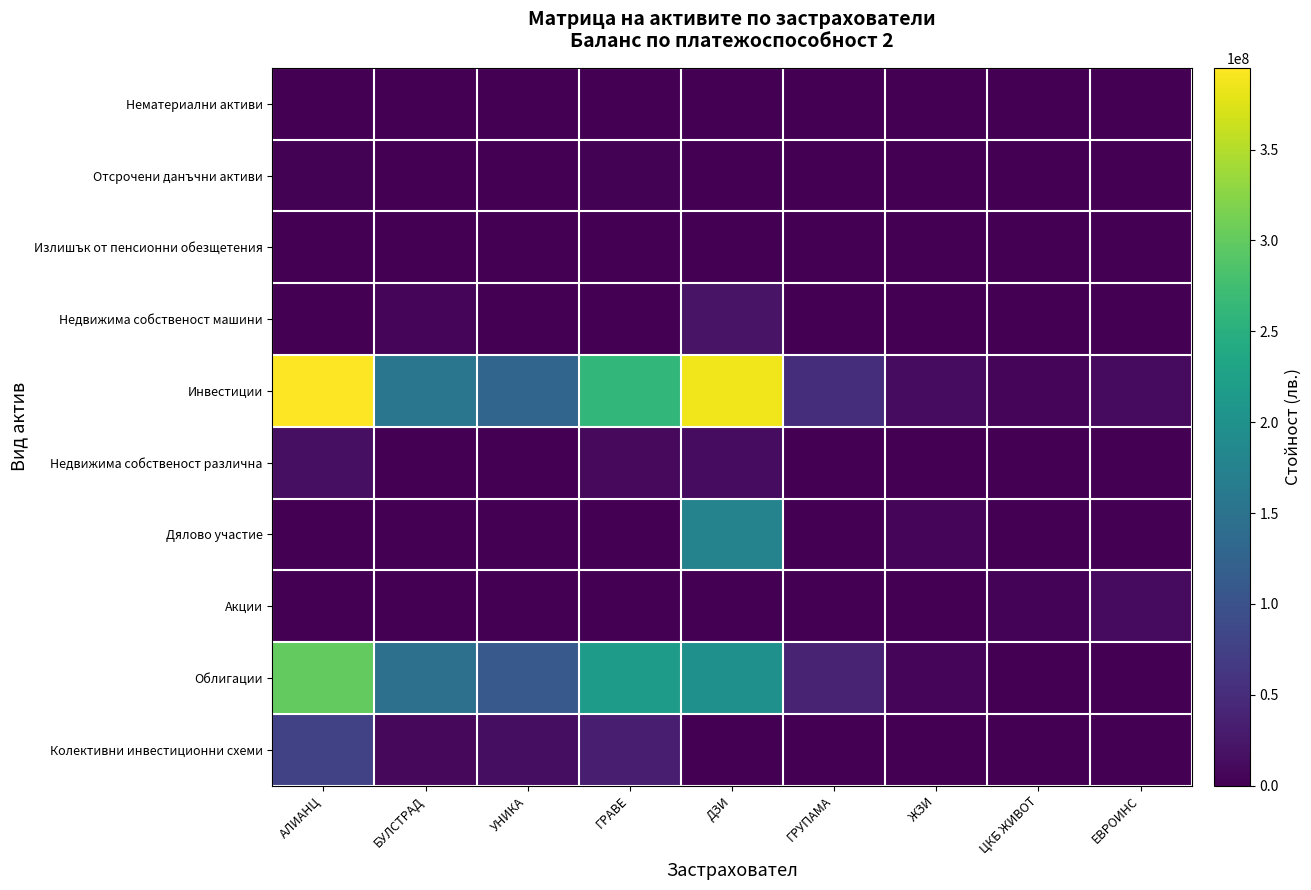

Reading left to right, extract all data points from this chart.

Нематериални активи: АЛИАНЦ=0.0	БУЛСТРАД=0.0	УНИКА=0.0	ГРАВЕ=0.0	ДЗИ=0.0	ГРУПАМА=0.0	ЖЗИ=0.0	ЦКБ ЖИВОТ=0.0	ЕВРОИНС=0.0
Отсрочени данъчни активи: АЛИАНЦ=2762260.0	БУЛСТРАД=66867.2	УНИКА=1396588.2	ГРАВЕ=1729079.9	ДЗИ=0.0	ГРУПАМА=310000.0	ЖЗИ=39138.3	ЦКБ ЖИВОТ=47031.3	ЕВРОИНС=173360.2
Излишък от пенсионни обезщетения: АЛИАНЦ=0.0	БУЛСТРАД=0.0	УНИКА=0.0	ГРАВЕ=0.0	ДЗИ=0.0	ГРУПАМА=0.0	ЖЗИ=0.0	ЦКБ ЖИВОТ=0.0	ЕВРОИНС=0.0
Недвижима собственост машини: АЛИАНЦ=1451310.0	БУЛСТРАД=6149300.2	УНИКА=1106438.1	ГРАВЕ=114506.1	ДЗИ=20313015.0	ГРУПАМА=536762.9	ЖЗИ=0.0	ЦКБ ЖИВОТ=7396.2	ЕВРОИНС=866718.0
Инвестиции: АЛИАНЦ=394999178.0	БУЛСТРАД=154930219.2	УНИКА=128726886.3	ГРАВЕ=261820401.7	ДЗИ=387253314.0	ГРУПАМА=51990778.6	ЖЗИ=12986028.2	ЦКБ ЖИВОТ=6261410.4	ЕВРОИНС=12134956.7
Недвижима собственост различна: АЛИАНЦ=16672660.0	БУЛСТРАД=0.0	УНИКА=0.0	ГРАВЕ=9438900.0	ДЗИ=12634824.0	ГРУПАМА=0.0	ЖЗИ=0.0	ЦКБ ЖИВОТ=382688.0	ЕВРОИНС=0.0
Дялово участие: АЛИАНЦ=0.0	БУЛСТРАД=198950.0	УНИКА=151856.2	ГРАВЕ=0.0	ДЗИ=176788341.0	ГРУПАМА=0.0	ЖЗИ=7512456.5	ЦКБ ЖИВОТ=0.0	ЕВРОИНС=0.0
Акции: АЛИАНЦ=0.0	БУЛСТРАД=208260.7	УНИКА=0.0	ГРАВЕ=0.0	ДЗИ=188253.0	ГРУПАМА=0.0	ЖЗИ=0.0	ЦКБ ЖИВОТ=3693128.9	ЕВРОИНС=11689144.6
Облигации: АЛИАНЦ=300293409.0	БУЛСТРАД=145708618.5	УНИКА=110212492.6	ГРАВЕ=218685314.4	ДЗИ=197641896.0	ГРУПАМА=39141391.2	ЖЗИ=5473571.7	ЦКБ ЖИВОТ=823475.9	ЕВРОИНС=104314.7
Колективни инвестиционни схеми: АЛИАНЦ=77891500.0	БУЛСТРАД=8812820.0	УНИКА=13928862.9	ГРАВЕ=33696187.3	ДЗИ=0.0	ГРУПАМА=264429.0	ЖЗИ=0.0	ЦКБ ЖИВОТ=1359459.9	ЕВРОИНС=341497.3